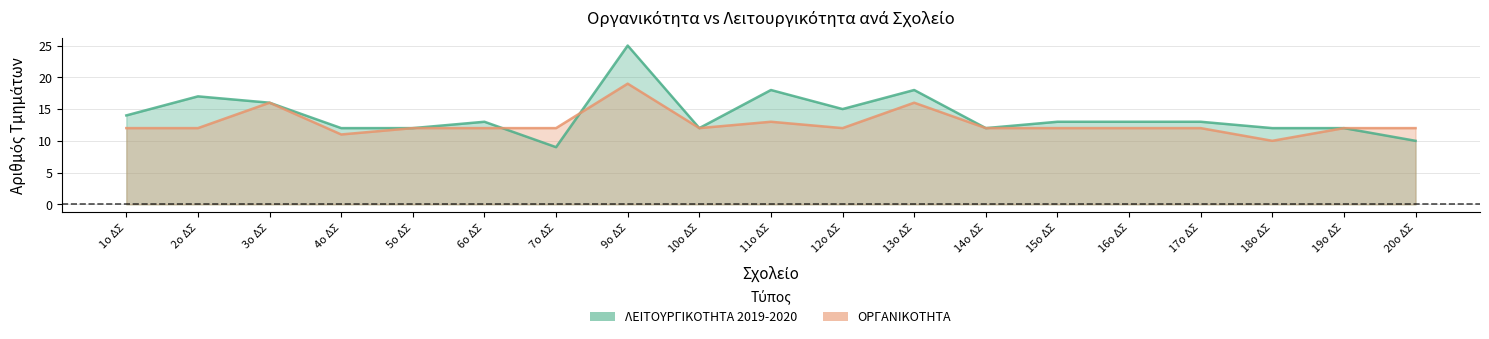

Where does the ΛΕΙΤΟΥΡΓΙΚΟΤΗΤΑ 2019-2020 series first go above 13?

1ο ΔΣ